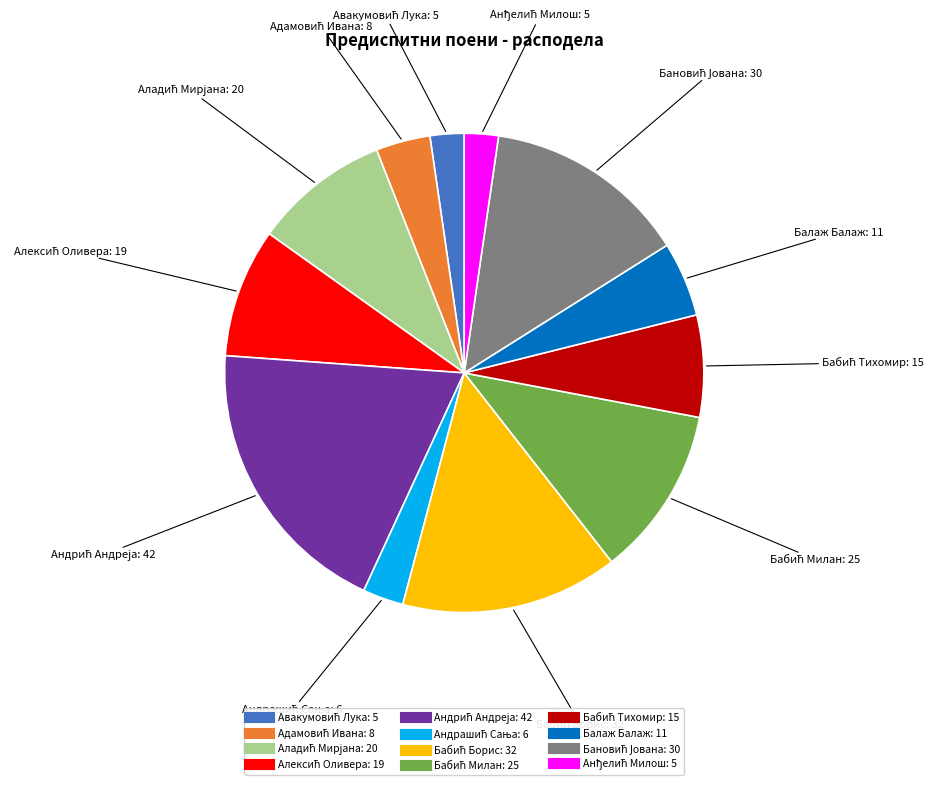

The Балаж Балаж: 11 slice represents 5% of the pie. True or false?

True